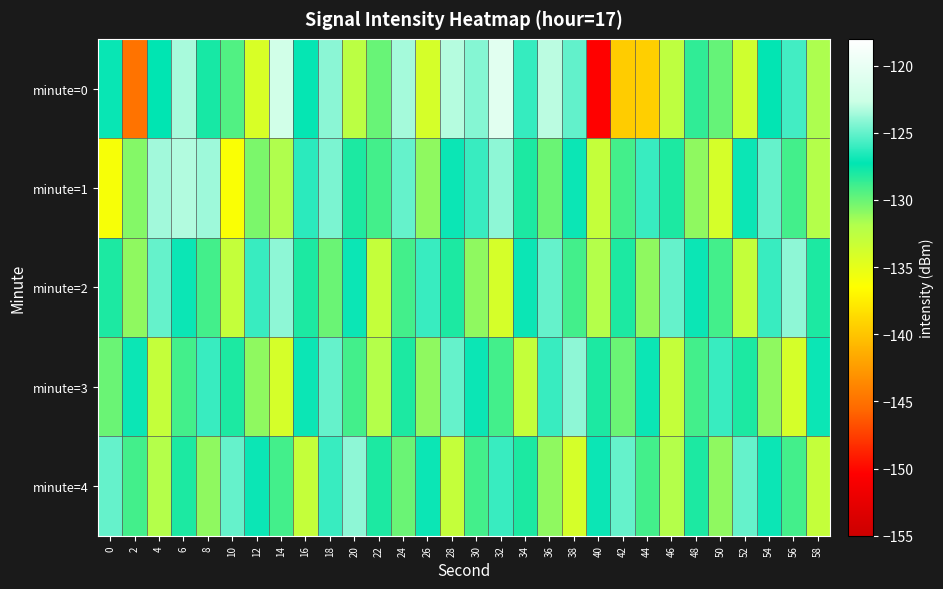

Reading right to left, transcribe all the data shown in this chart.

minute=0: 58=-131.7	56=-125.8	54=-127.2	52=-133.6	50=-129.9	48=-128.5	46=-132.6	44=-139.4	42=-139.6	40=-150.3	38=-125.0	36=-123.0	34=-126.0	32=-120.7	30=-124.2	28=-123.2	26=-134.0	24=-123.5	22=-129.9	20=-132.4	18=-124.1	16=-127.2	14=-122.1	12=-134.1	10=-129.4	8=-127.9	6=-123.4	4=-127.3	2=-144.9	0=-127.1
minute=1: 58=-132.0	56=-129.0	54=-125.0	52=-127.0	50=-134.0	48=-131.0	46=-128.0	44=-126.0	42=-129.0	40=-133.0	38=-127.0	36=-130.0	34=-128.0	32=-124.0	30=-126.0	28=-127.0	26=-131.0	24=-125.0	22=-129.0	20=-128.0	18=-124.5	16=-126.3	14=-131.9	12=-130.5	10=-136.3	8=-123.7	6=-123.3	4=-123.6	2=-130.7	0=-136.0
minute=2: 58=-128.0	56=-124.0	54=-126.0	52=-133.0	50=-129.0	48=-127.0	46=-125.0	44=-131.0	42=-128.0	40=-132.0	38=-129.0	36=-125.0	34=-127.0	32=-134.0	30=-131.0	28=-128.0	26=-126.0	24=-129.0	22=-133.0	20=-127.0	18=-130.0	16=-128.0	14=-124.0	12=-126.0	10=-133.0	8=-129.0	6=-127.0	4=-125.0	2=-131.0	0=-128.0
minute=3: 58=-127.0	56=-134.0	54=-131.0	52=-128.0	50=-126.0	48=-129.0	46=-133.0	44=-127.0	42=-130.0	40=-128.0	38=-124.0	36=-126.0	34=-133.0	32=-129.0	30=-127.0	28=-125.0	26=-131.0	24=-128.0	22=-132.0	20=-129.0	18=-125.0	16=-127.0	14=-134.0	12=-131.0	10=-128.0	8=-126.0	6=-129.0	4=-133.0	2=-127.0	0=-130.0
minute=4: 58=-133.0	56=-129.0	54=-127.0	52=-125.0	50=-131.0	48=-128.0	46=-132.0	44=-129.0	42=-125.0	40=-127.0	38=-134.0	36=-131.0	34=-128.0	32=-126.0	30=-129.0	28=-133.0	26=-127.0	24=-130.0	22=-128.0	20=-124.0	18=-126.0	16=-133.0	14=-129.0	12=-127.0	10=-125.0	8=-131.0	6=-128.0	4=-132.0	2=-129.0	0=-125.0